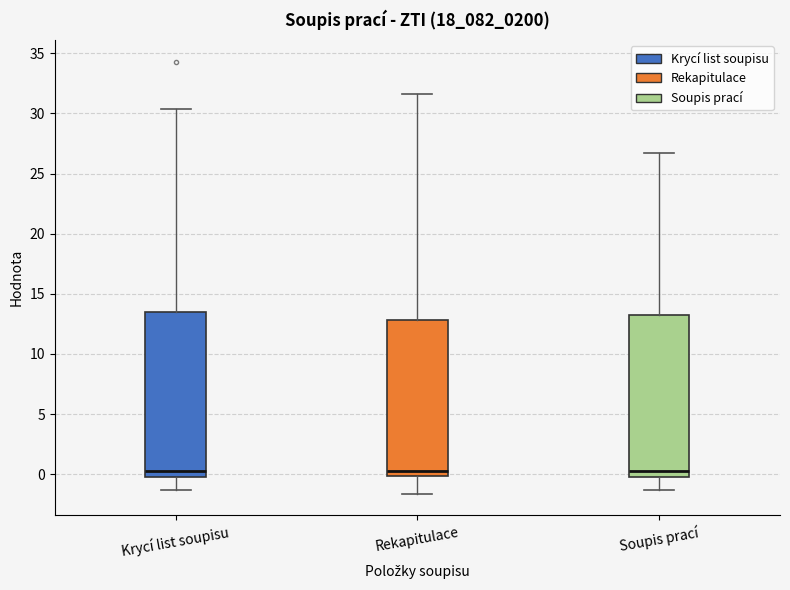

Reading left to right, read every box against the y-axis: the position of its median line, the range the box covers, and the ends of its whiskers. The values are not printed on the chart, so give them approximately, as read against the axis.

Krycí list soupisu: median 0.0 (just above the box's lower edge), box 0.0 to 13.5, whiskers -1.5 to 30.5
Rekapitulace: median 0.5, box 0.0 to 13.0, whiskers -1.5 to 31.5
Soupis prací: median 0.5, box 0.0 to 13.5, whiskers -1.5 to 26.5